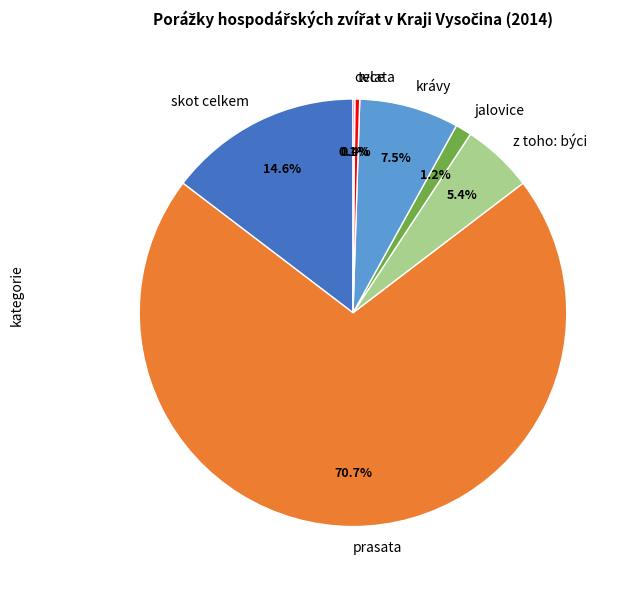

What is the largest slice in the pie chart?

prasata